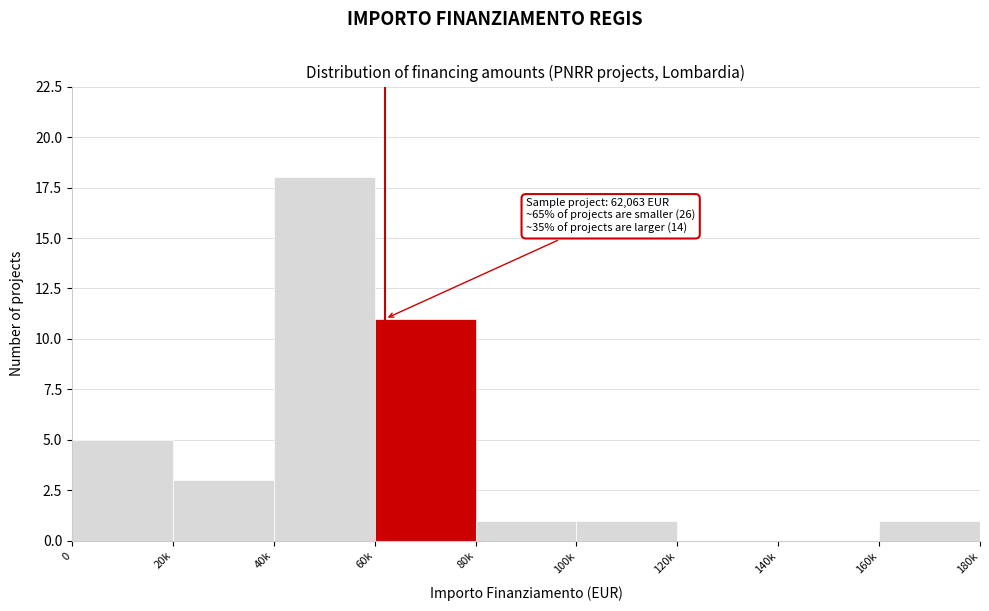

Reading left to right, list all the values displayed in this chart.

0=5	20k=3	40k=18	60k=11	80k=1	100k=1	120k=0	140k=0	160k=1